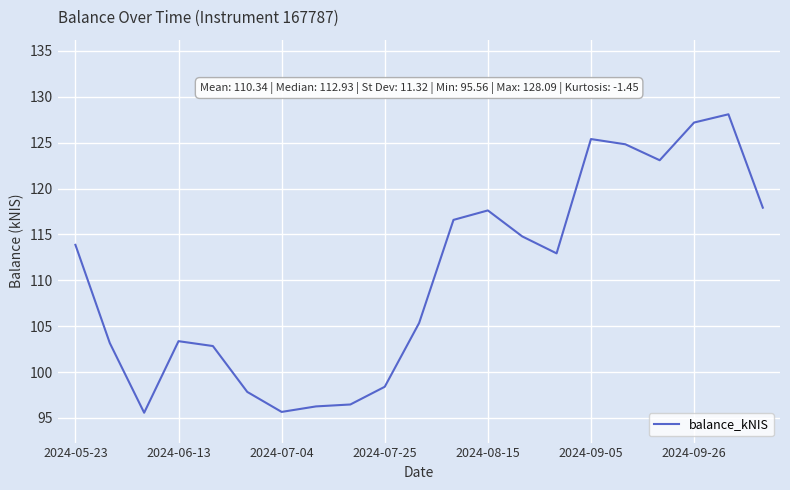

What is the difference between the maximum and minimum values?

32.5